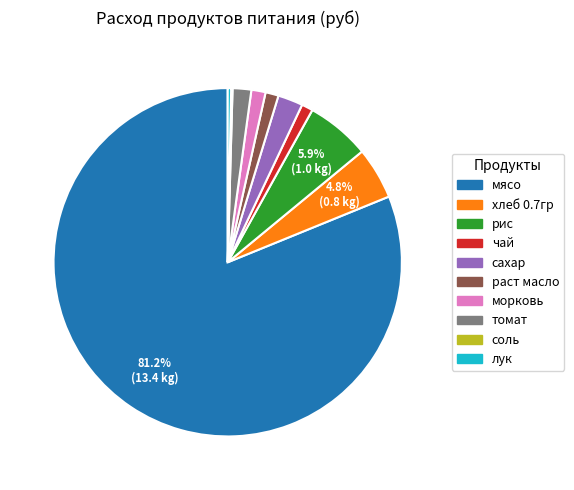

What is the ratio of the value at сахар to the value at рис?

0.4